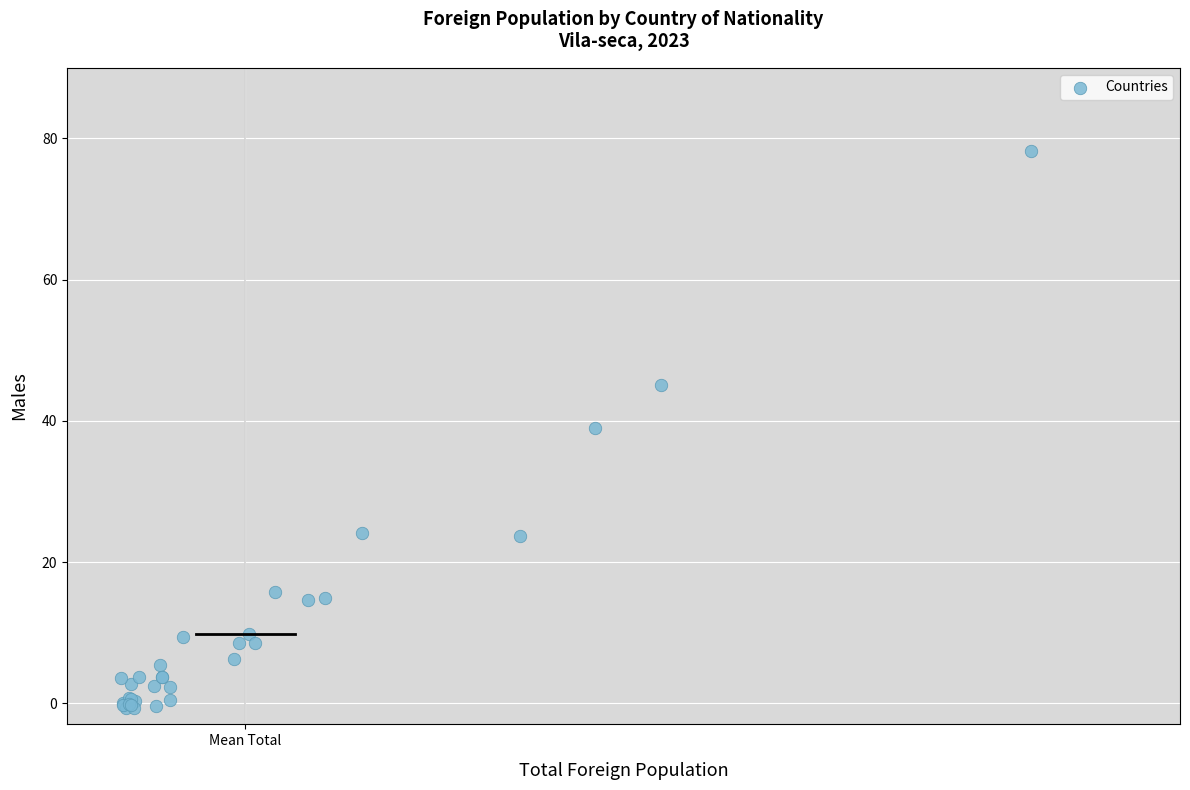

What Y value in the scatter plot is closest to 38?

39.0